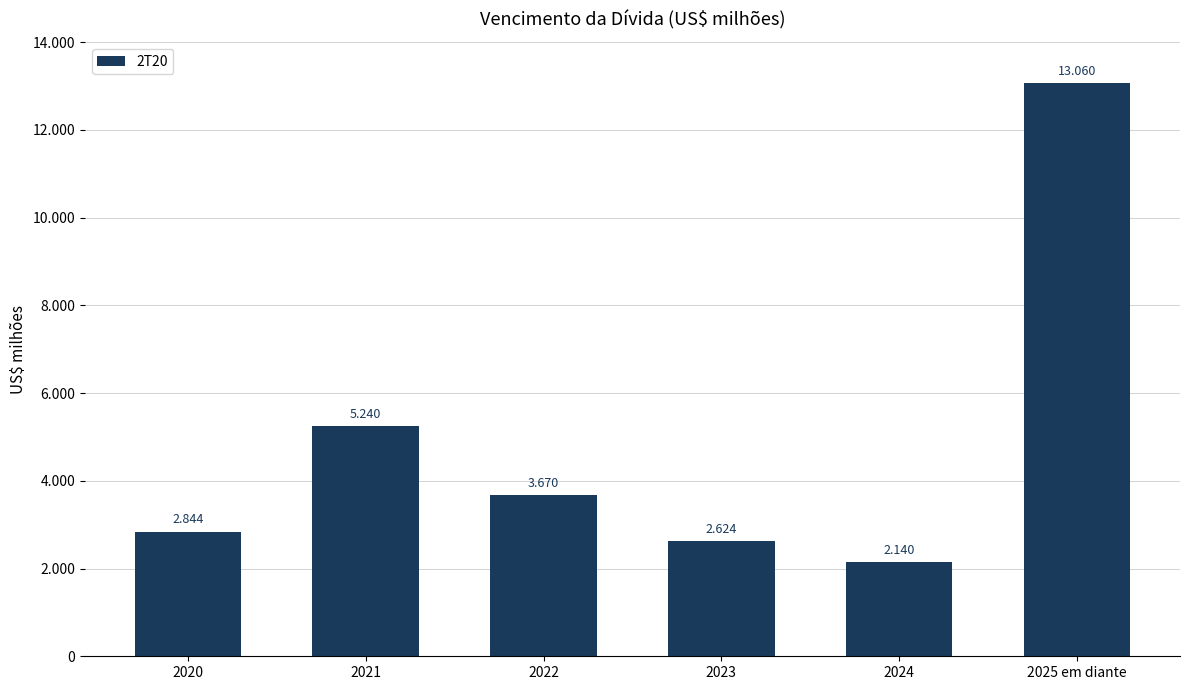

What is the difference between the values at 2020 and 2022?

826